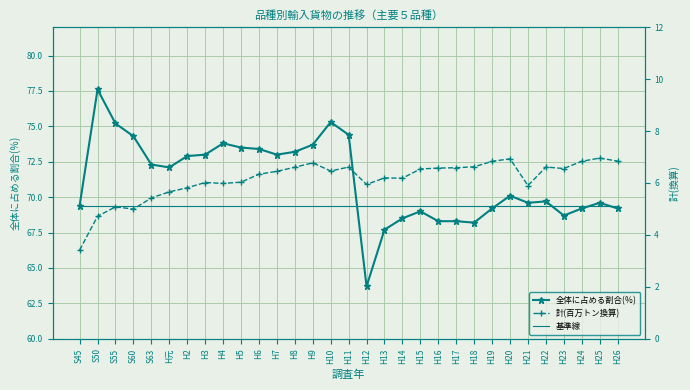

What is the minimum value for 基準線?

69.4